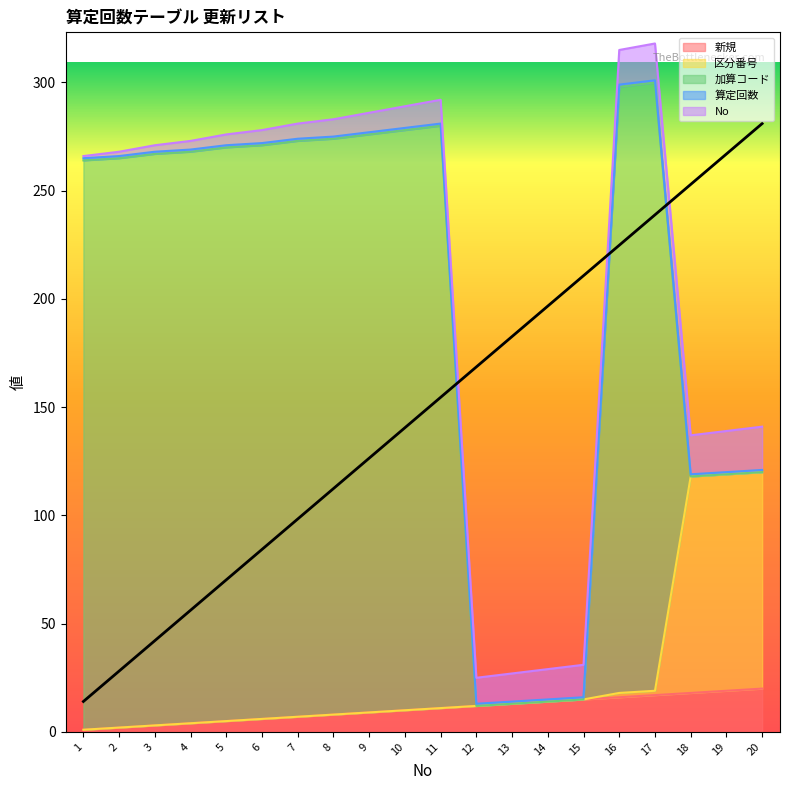

True or false: No and 区分番号 intersect in this chart.

False